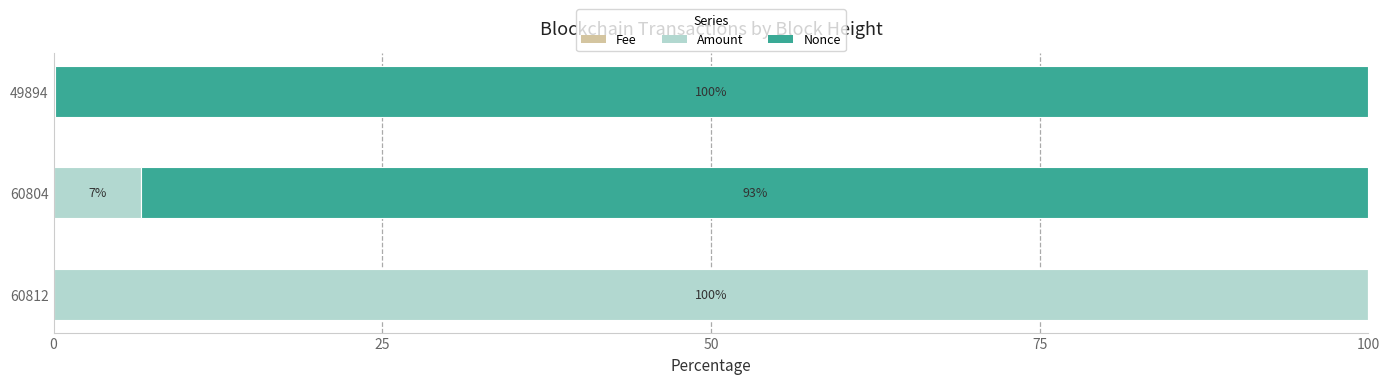

What is the value of the Nonce bar at the 3rd from the left?

99.9